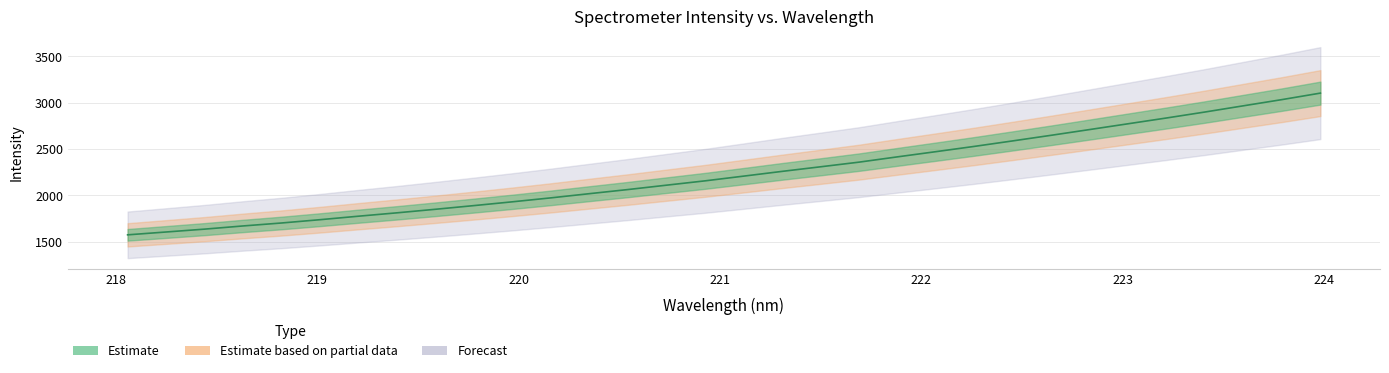

Reading left to right, transcribe all the data shown in this chart.

218.0596=1572.4	218.2508=1603.1	218.442=1634.1	218.6332=1668.5	218.8244=1700.4	219.0156=1736.1	219.2067=1773.8	219.3979=1810.3	219.589=1848.7	219.7801=1888.4	219.9712=1929.3	220.1623=1972.0	220.3533=2017.2	220.5444=2061.7	220.7354=2108.8	220.9264=2155.4	221.1174=2206.3	221.3083=2257.5	221.4993=2307.1	221.6902=2357.2	221.8812=2414.4	222.0721=2470.5	222.263=2527.4	222.4538=2586.9	222.6447=2647.4	222.8355=2709.3	223.0264=2771.8	223.2172=2834.3	223.408=2898.7	223.5987=2965.8	223.7895=3032.5	223.9802=3102.6